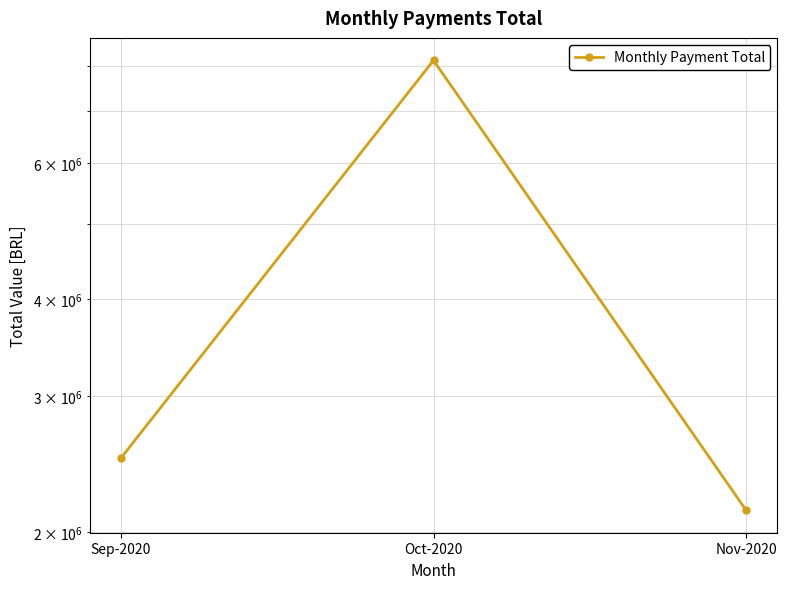

Reading right to left, transcribe all the data shown in this chart.

Nov-2020=2136105.2	Oct-2020=8143318.3	Sep-2020=2494414.7